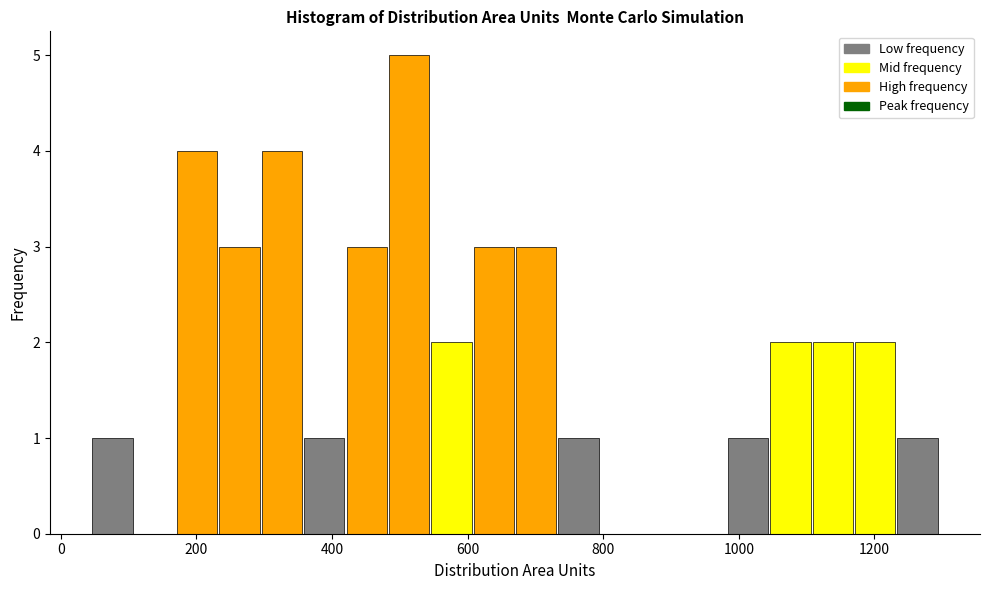

Around what value on the x-axis is the tallest bar? Give the approximate position of its centre, as read against the axis.

520